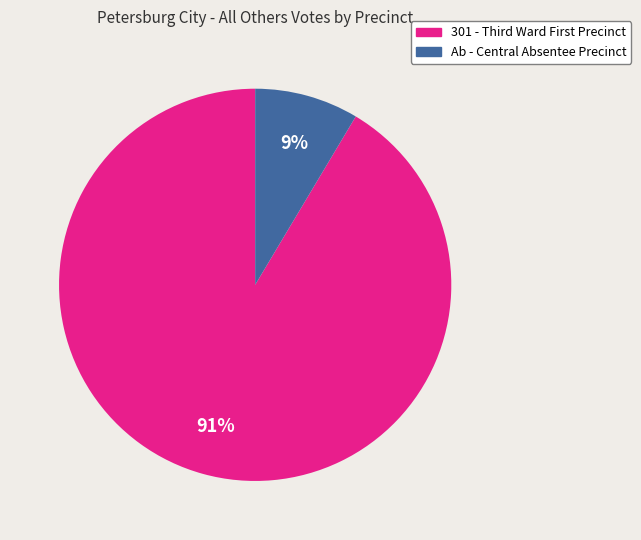

Which category has the smallest portion of the pie?

Ab - Central Absentee Precinct